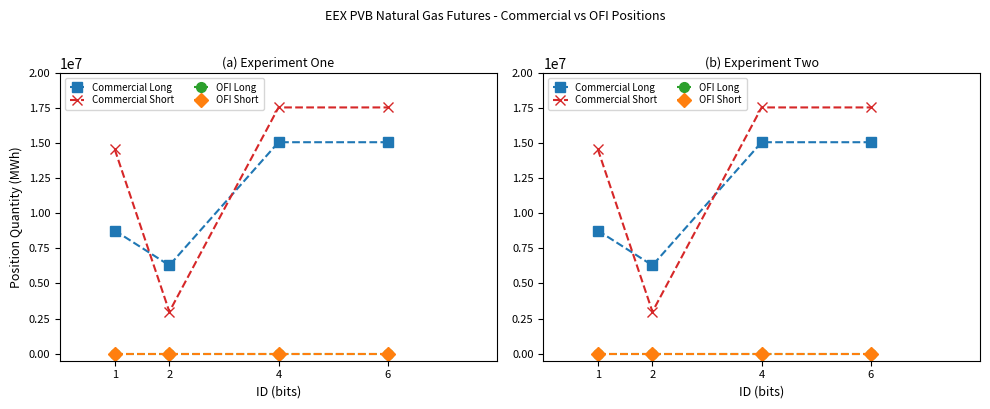

What is the maximum value shown in the chart?

17535638